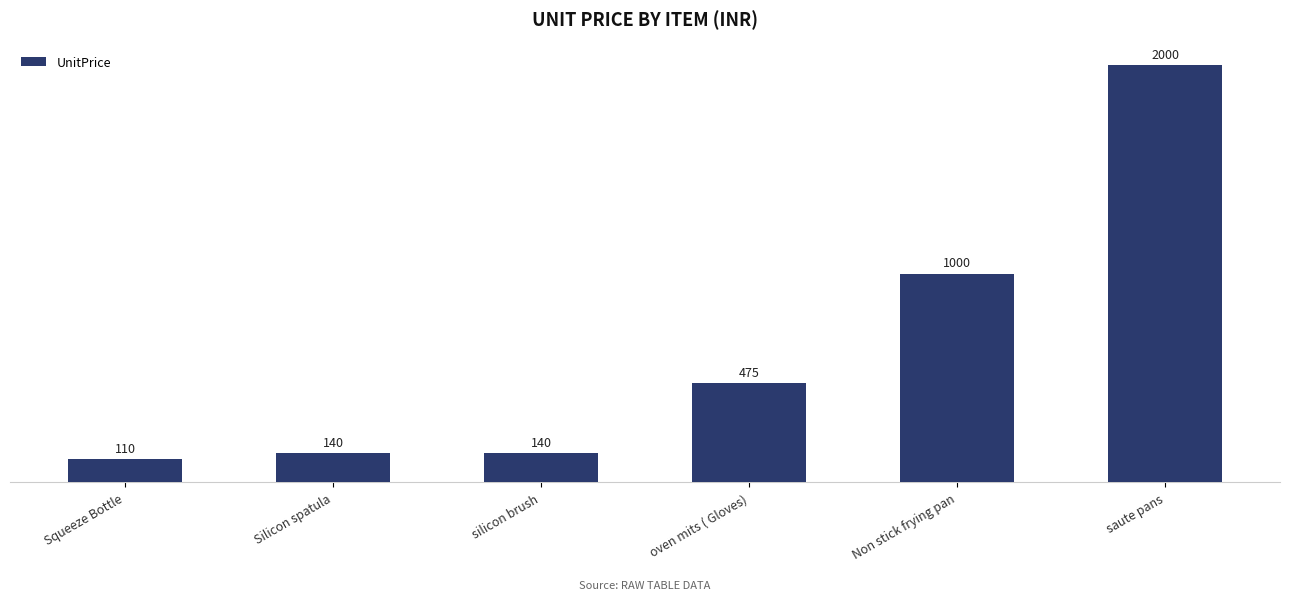

At which category does the chart reach its peak across all series?

saute pans